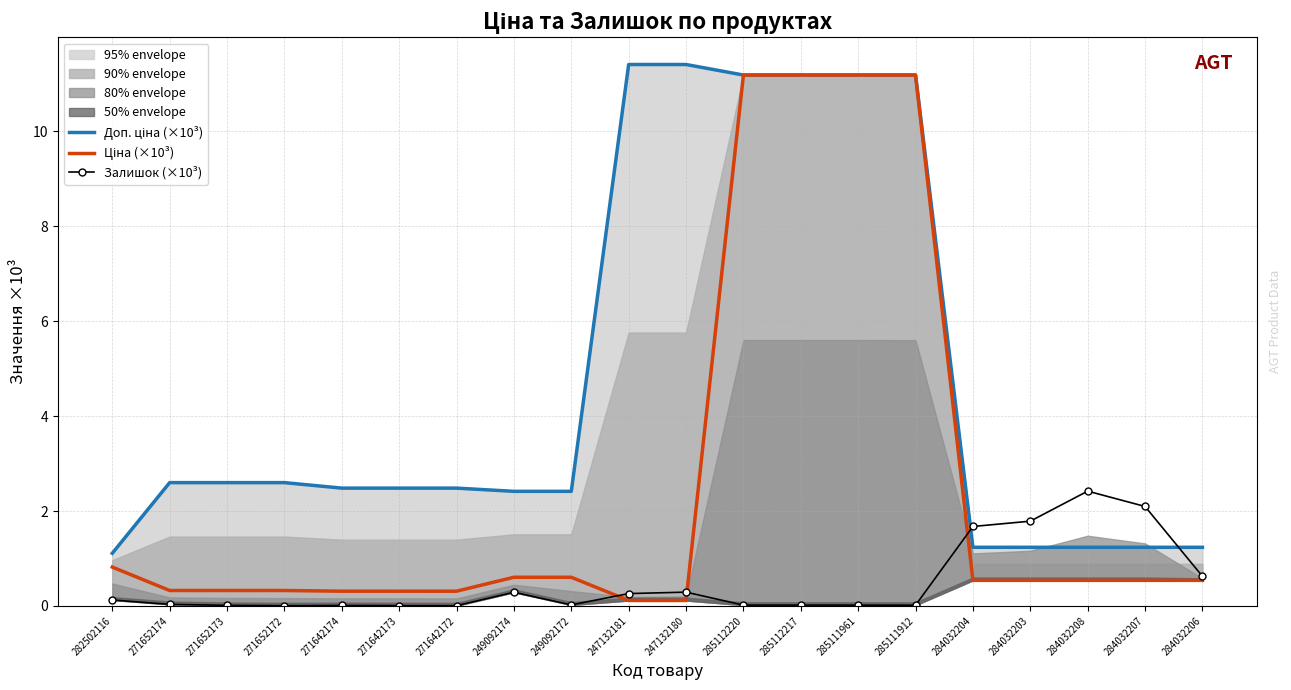

Which series changed the most between 271642174 and 271642172?

Залишок (×10³)